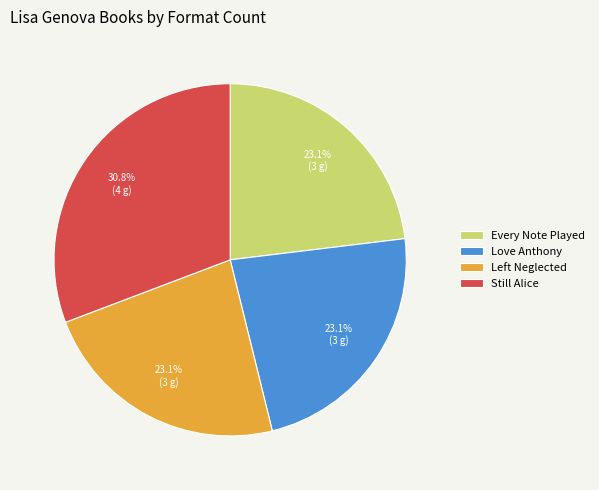

Is there any slice that represents more than half of the pie?

No